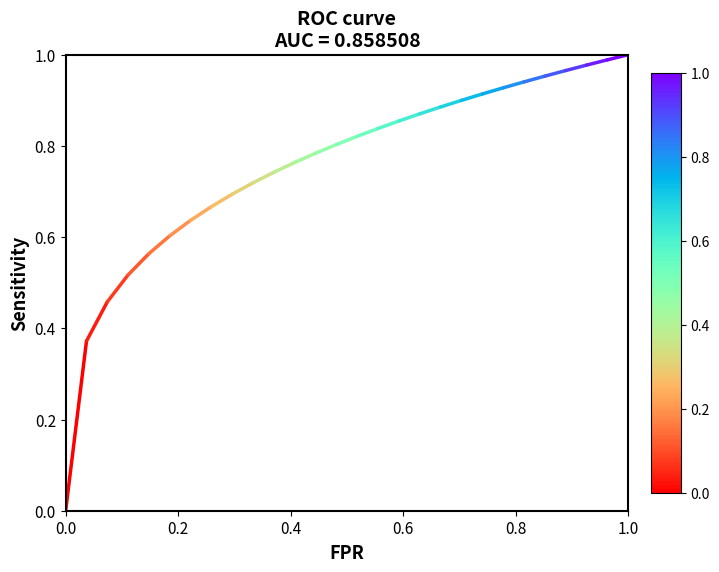

Rank the categories by value from highest to lowest.

0.2, 0.0